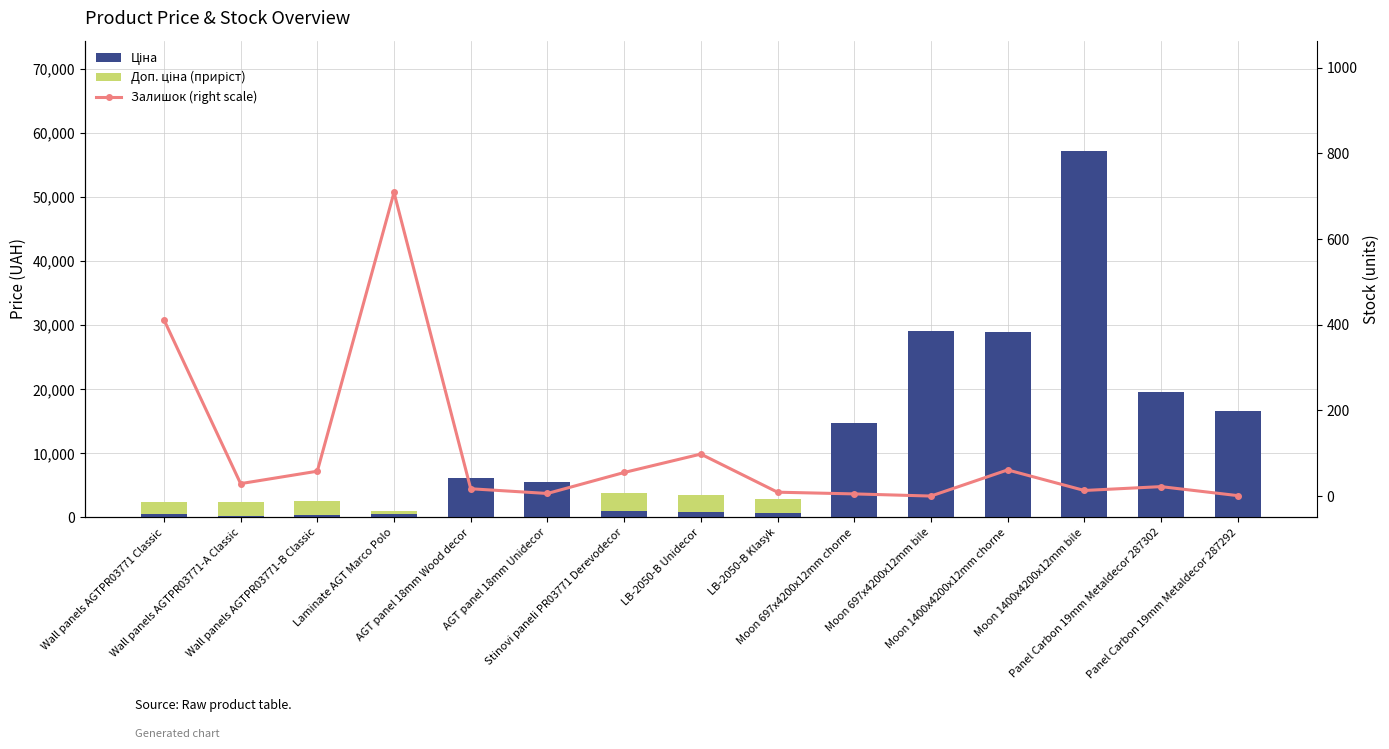

The Залишок (right scale) series shows 169.2 at Wall panels AGTPR03771 Classic. True or false?

False